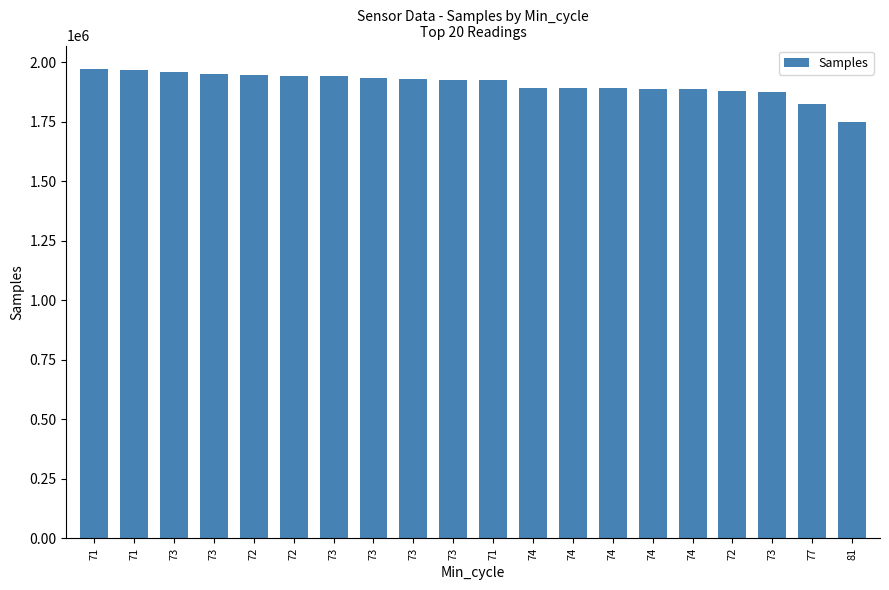

Does the chart contain any negative values?

No